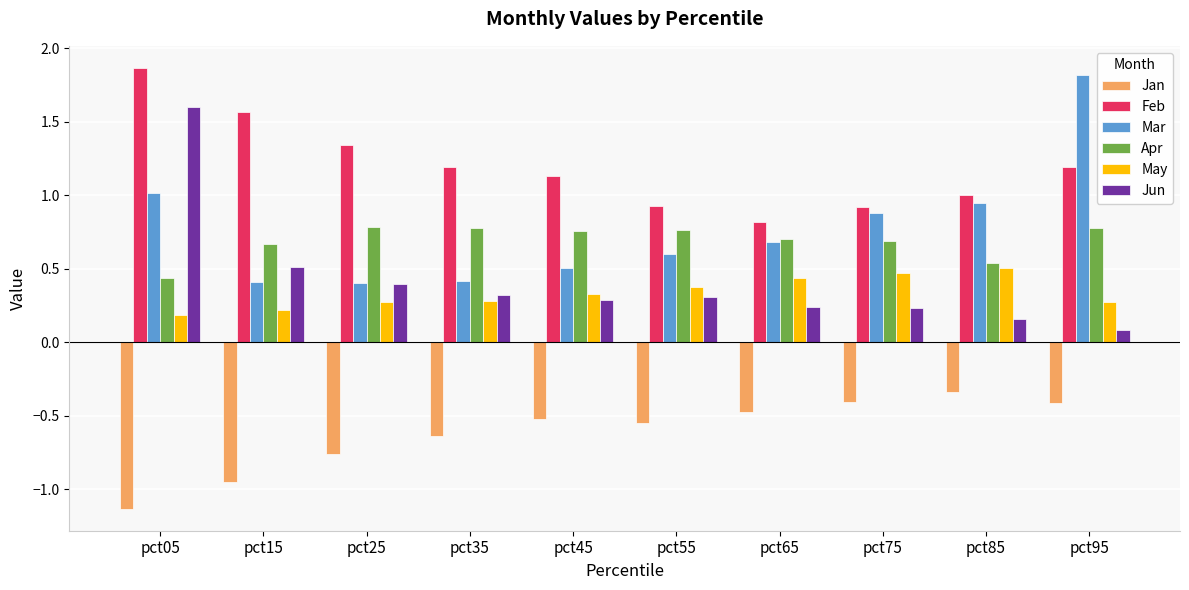

The Feb series shows 0.7 at pct45. True or false?

False